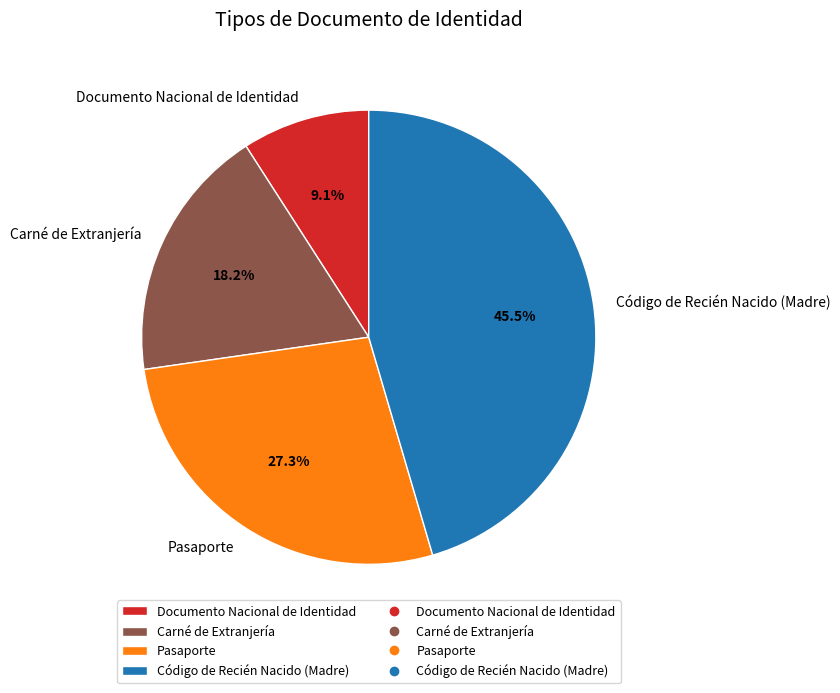

What is the ratio of the value at Pasaporte to the value at Código de Recién Nacido (Madre)?

0.6